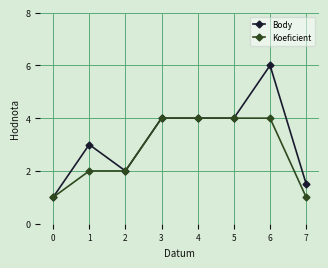

Rank the series at 6 from lowest to highest value.

Koeficient, Body